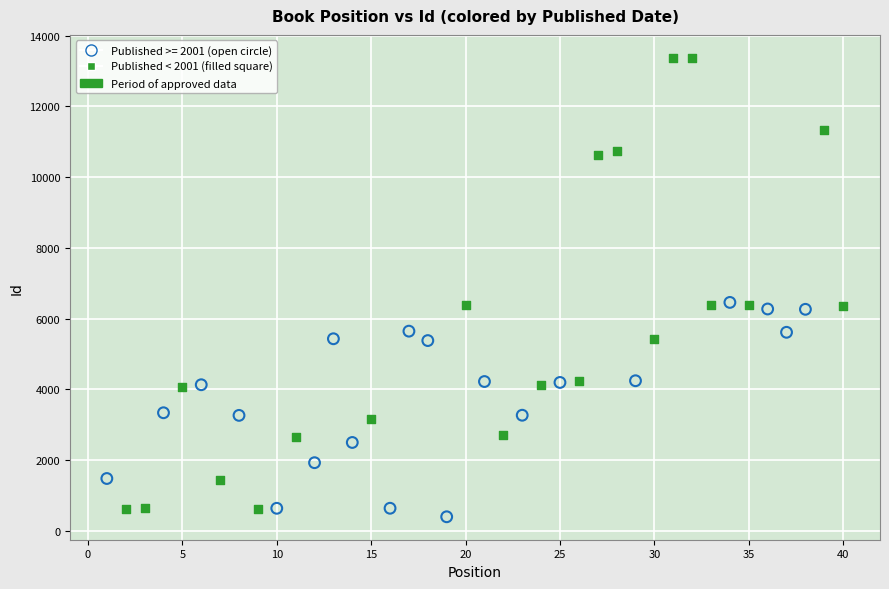

Which series has the largest Y range (max minus min)?

Published < 2001 (filled square)